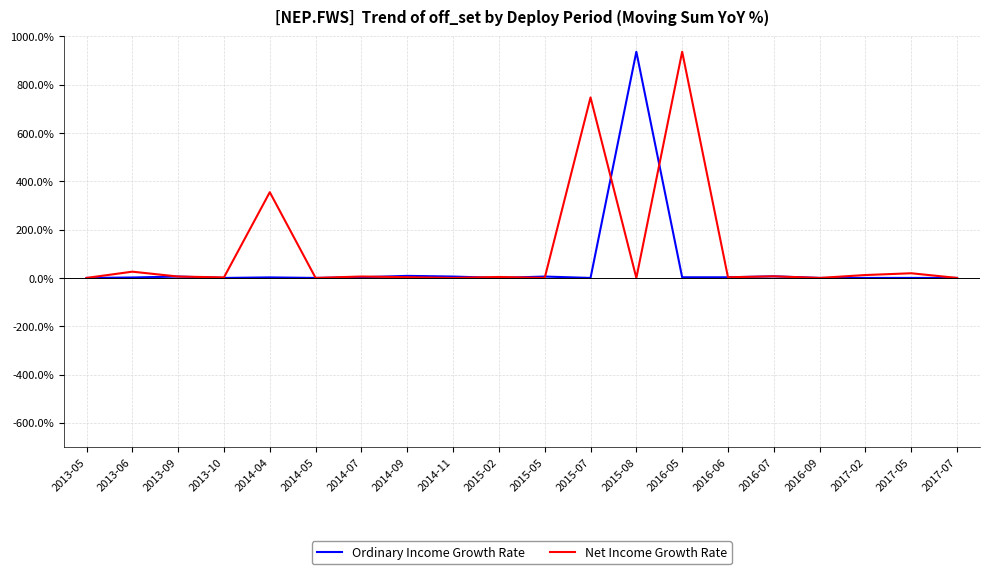

Does the chart have visible grid lines?

Yes